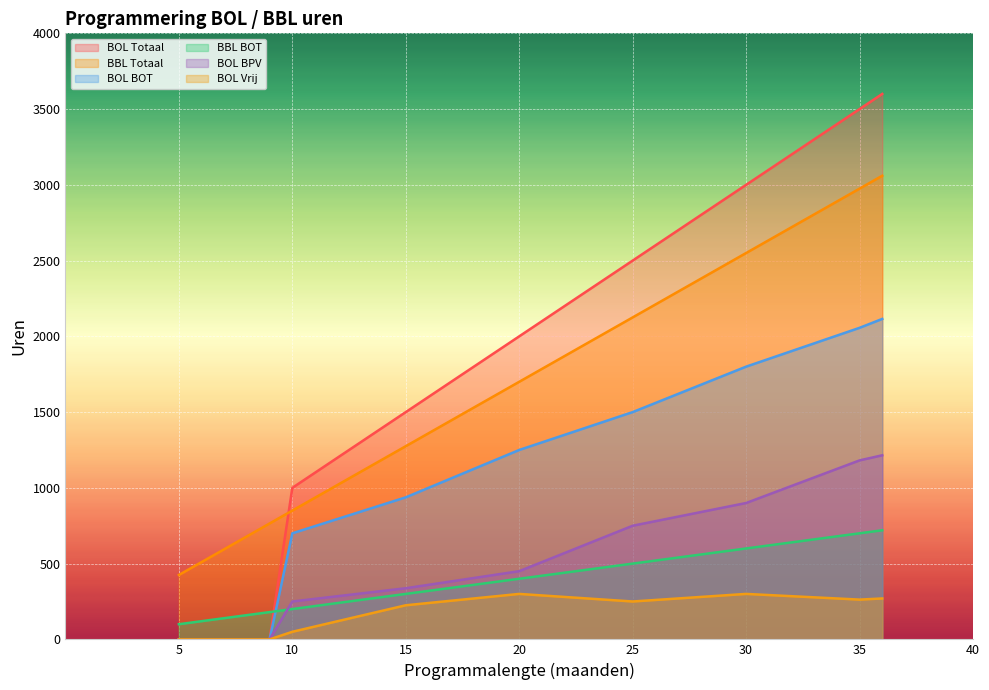

Reading left to right, what are all the values shown in this chart?

BOL Totaal: 0.0	0.0	0.0	0.0	0.0	1000.0	1500.0	1600.0	1700.0	1800.0	1900.0	2000.0	2500.0	2600.0	2700.0	2800.0	2900.0	3000.0	3500.0	3600.0
BBL Totaal: 425.0	510.0	595.0	680.0	765.0	850.0	1275.0	1360.0	1445.0	1530.0	1615.0	1700.0	2125.0	2210.0	2295.0	2380.0	2465.0	2550.0	2975.0	3060.0
BOL BOT: 0.0	0.0	0.0	0.0	0.0	700.0	937.5	1000.0	1062.5	1125.0	1187.5	1250.0	1500.0	1560.0	1620.0	1680.0	1740.0	1800.0	2056.2	2115.0
BBL BOT: 100.0	120.0	140.0	160.0	180.0	200.0	300.0	320.0	340.0	360.0	380.0	400.0	500.0	520.0	540.0	560.0	580.0	600.0	700.0	720.0
BOL BPV: 0.0	0.0	0.0	0.0	0.0	250.0	337.5	360.0	382.5	405.0	427.5	450.0	750.0	780.0	810.0	840.0	870.0	900.0	1181.2	1215.0
BOL Vrij: 0.0	0.0	0.0	0.0	0.0	50.0	225.0	240.0	255.0	270.0	285.0	300.0	250.0	260.0	270.0	280.0	290.0	300.0	262.5	270.0